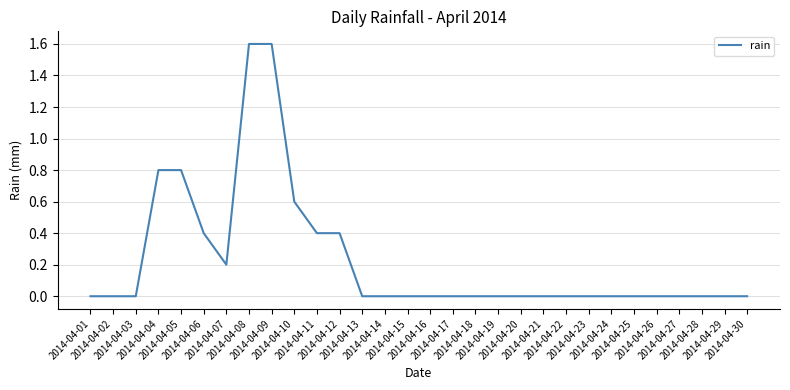

Is it true that the value at 2014-04-09 is 1.6?

True